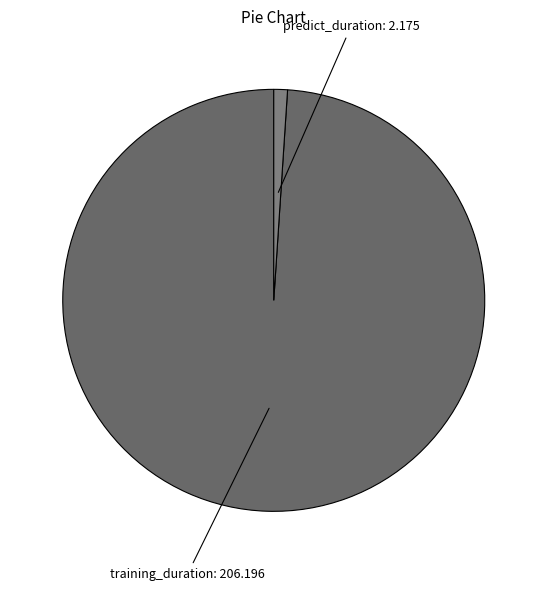

What is the majority slice?

training_duration